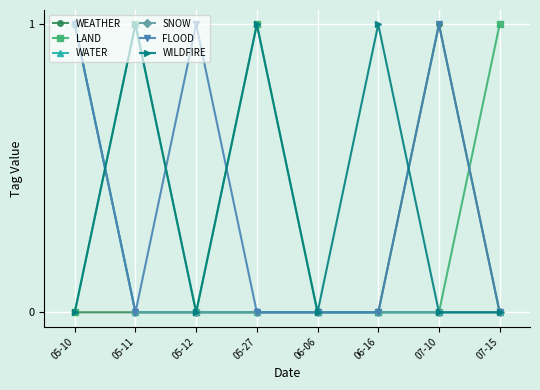

Which series changed the most between 05-12 and 07-10?

WEATHER